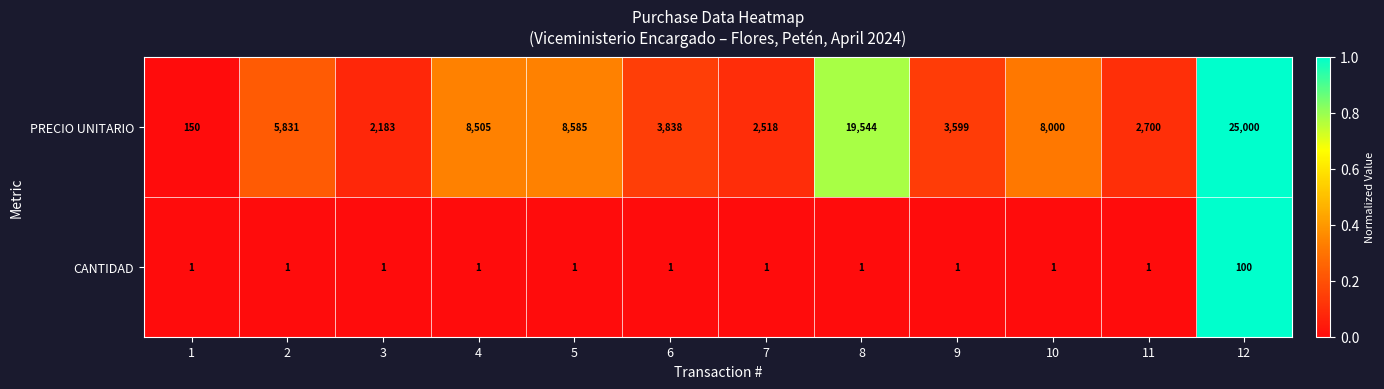

How many categories are shown in the chart?

12